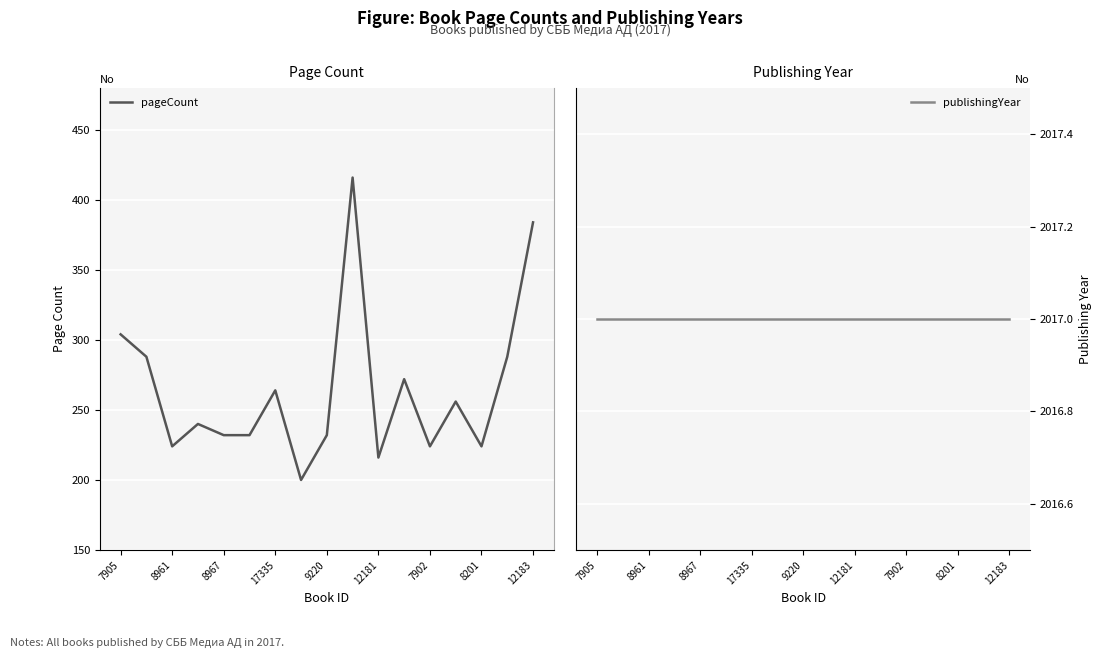

What is the difference between the maximum and minimum values in the pageCount series?

216